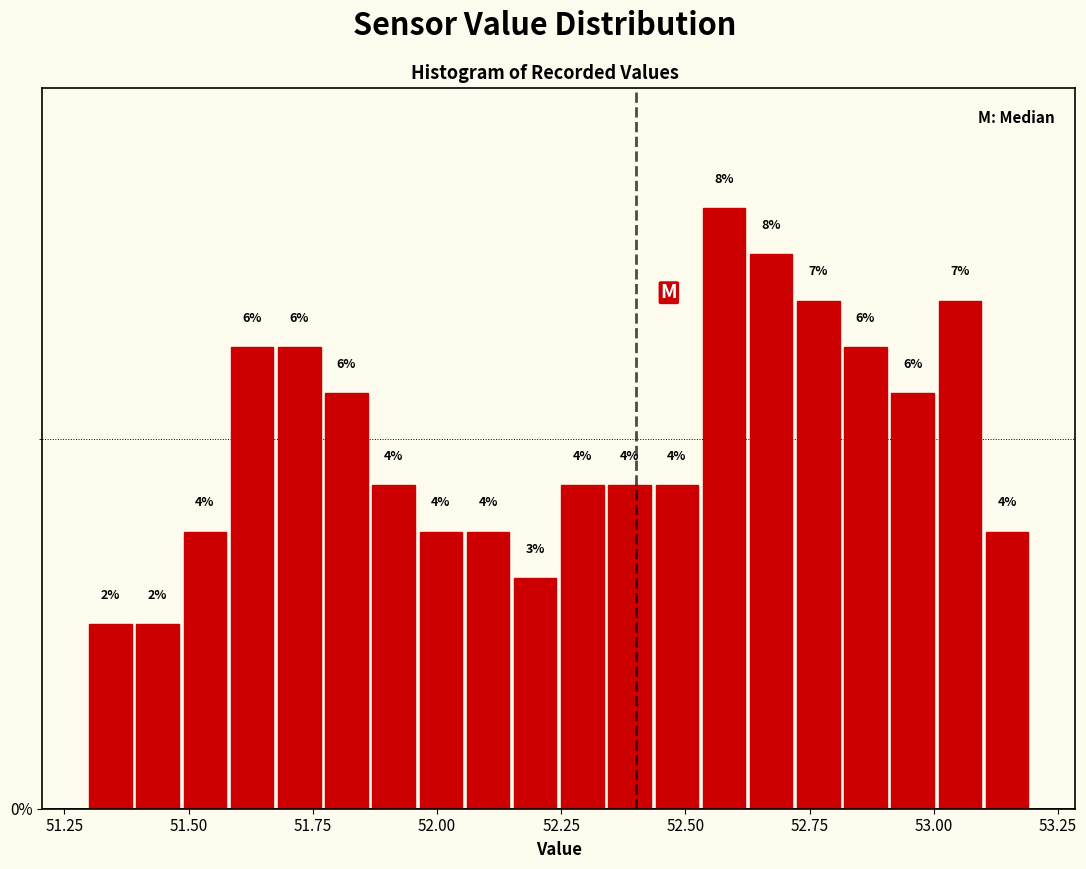

Around what value on the x-axis is the tallest bar? Give the approximate position of its centre, as read against the axis.

52.60